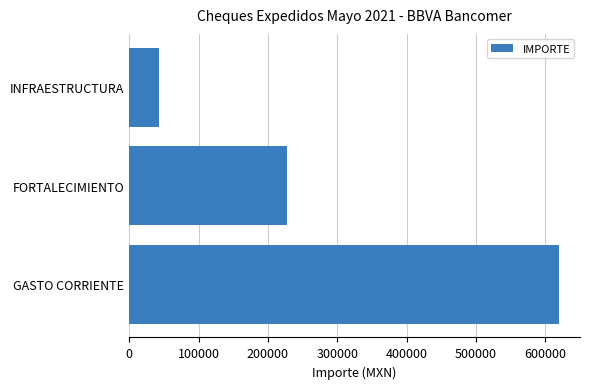

How many categories are shown in the chart?

3